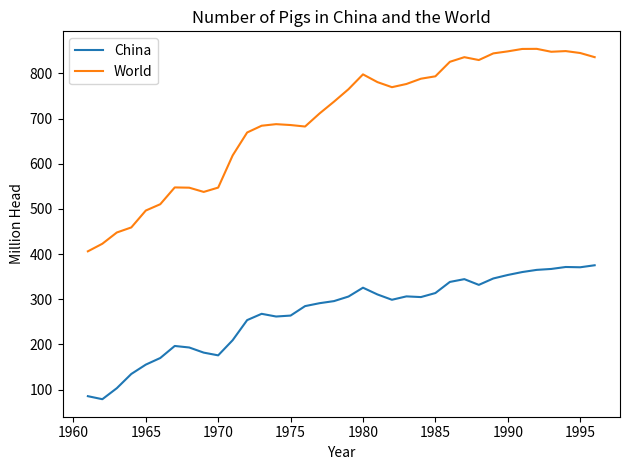

What is the lowest value of the World series?

406.2